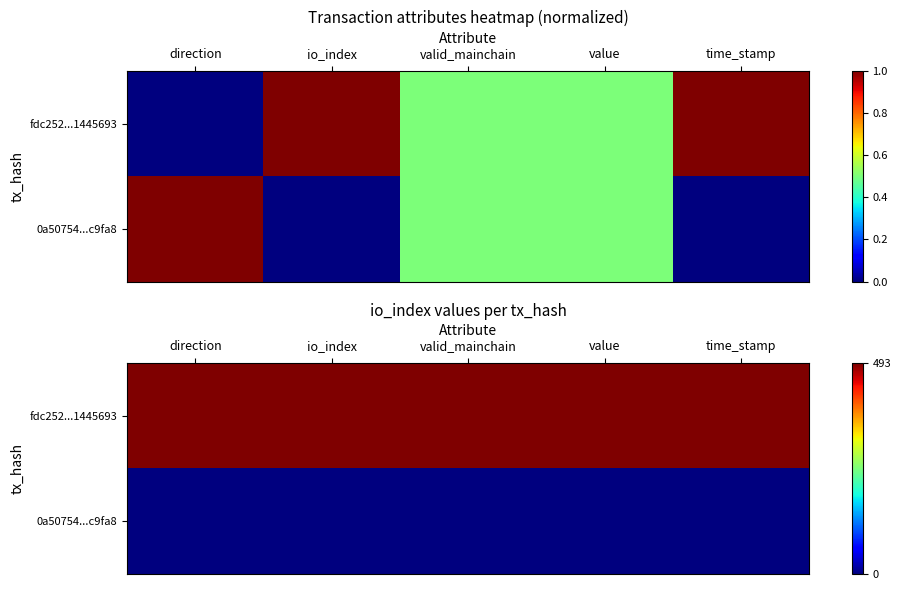

What is the difference between the highest and lowest values at time_stamp?

1